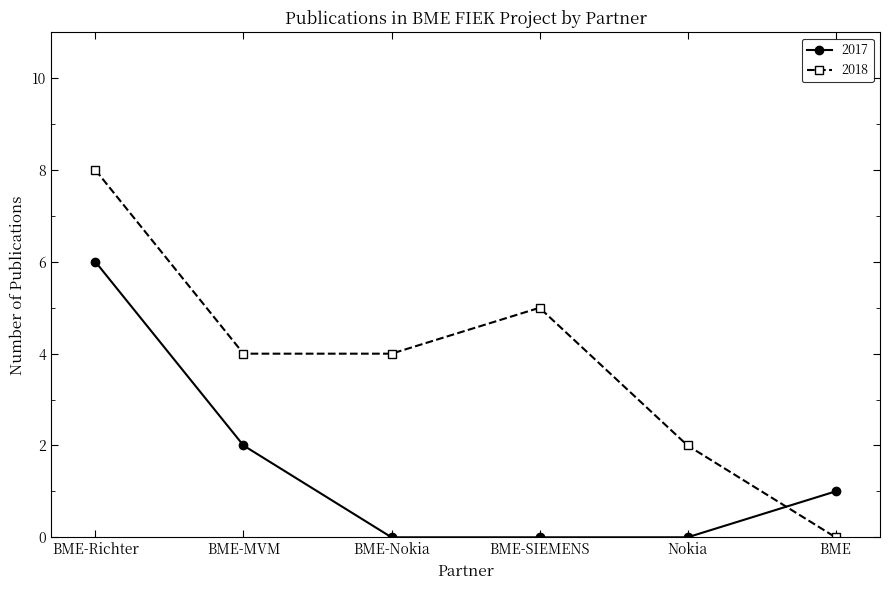

At which label is 2017 closest to 3?

BME-MVM